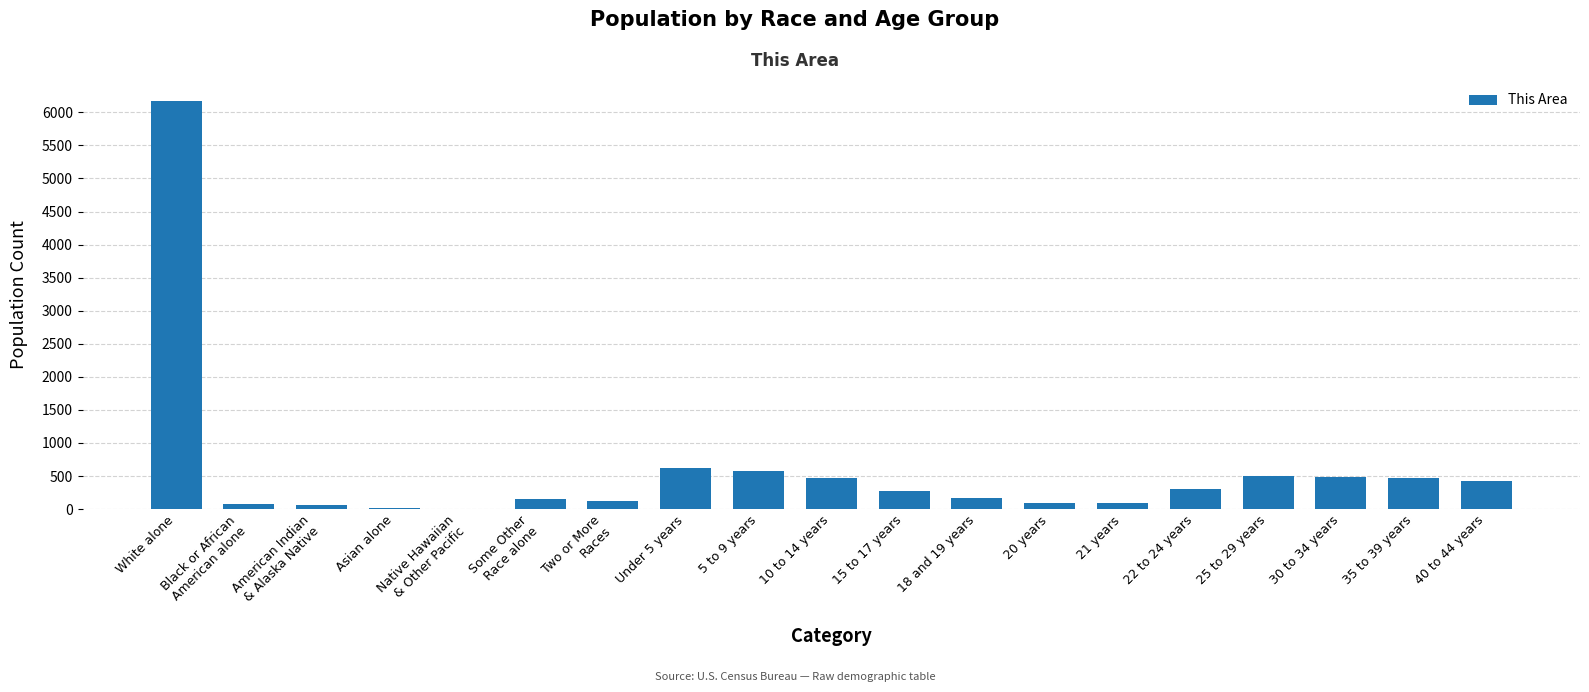

How many distinct data groups are displayed?

1